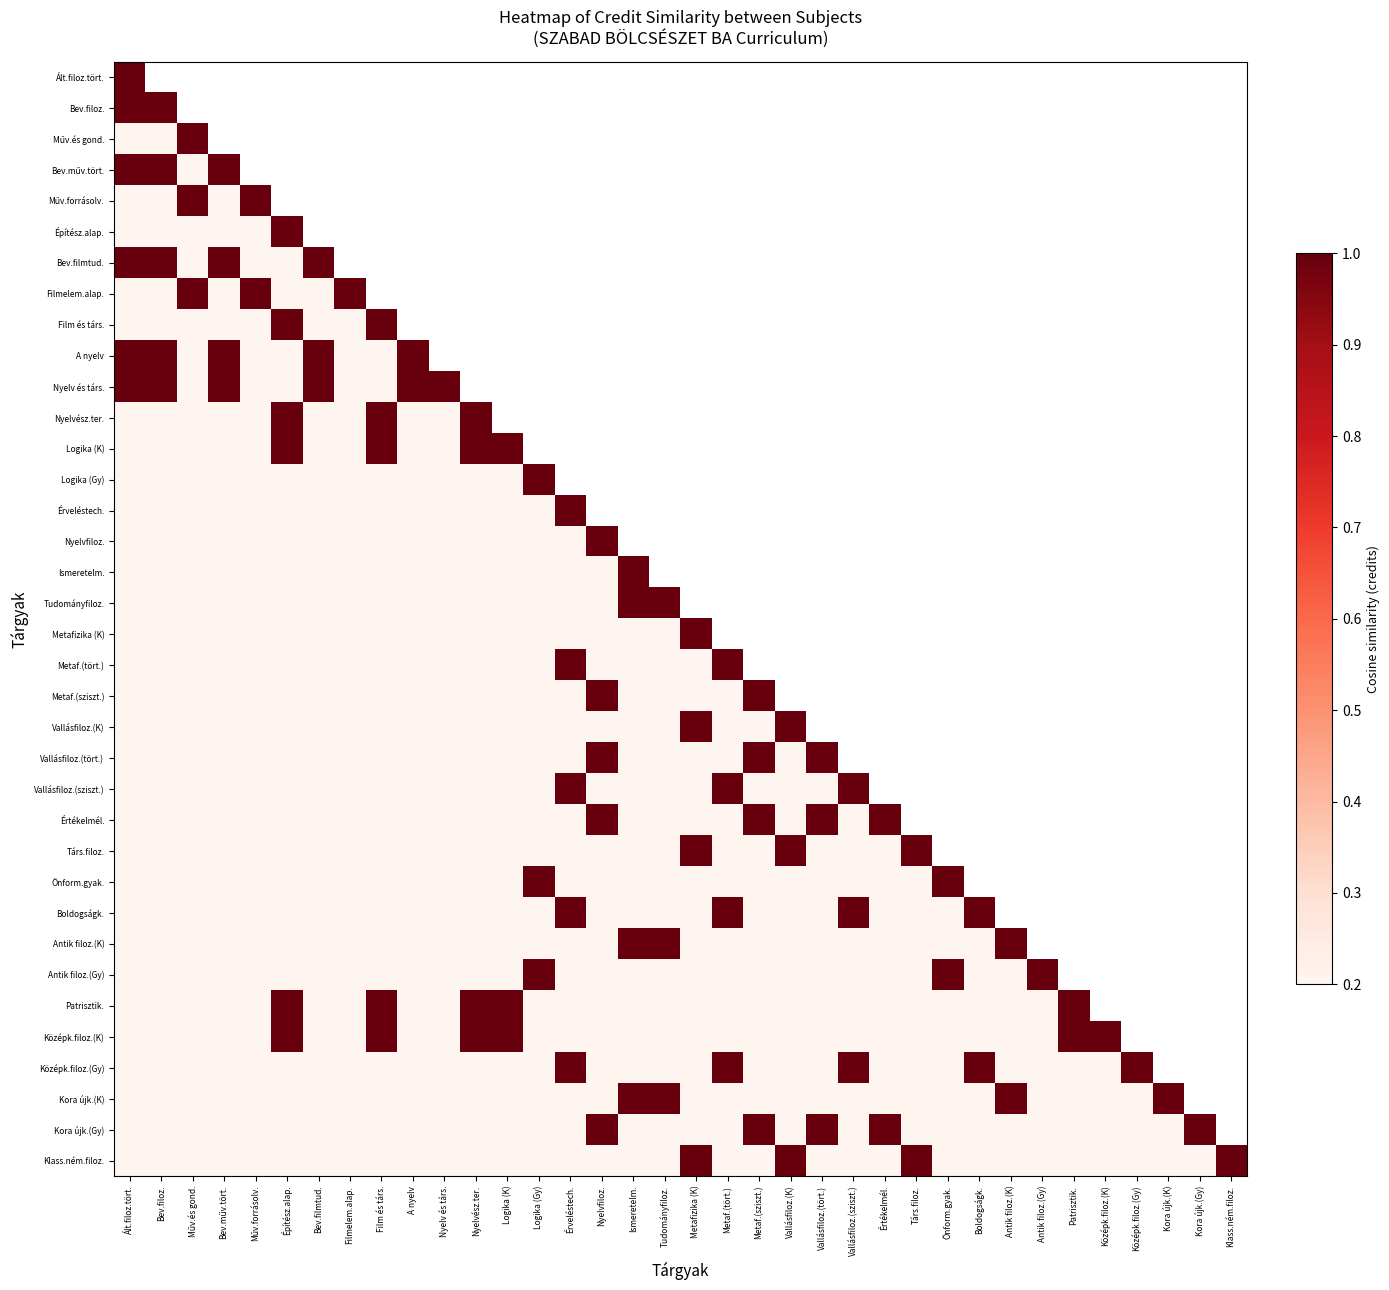

How many values in Nyelv és társ. are above zero?

6